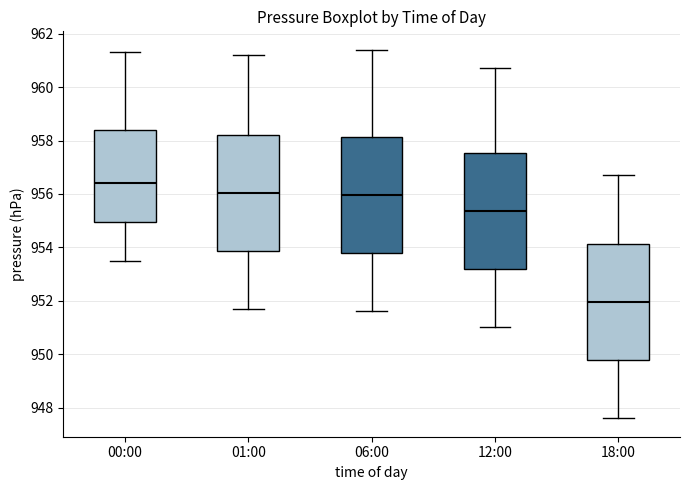

Reading left to right, transcribe this box plot: for each box, give where its median line is, the range the box spans, and where its two whiskers end, as read against the y-axis. The values are not printed on the chart, so give them approximately, as read against the axis.

00:00: median 956.4, box 955.0 to 958.4, whiskers 953.6 to 961.4
01:00: median 956.0, box 953.8 to 958.2, whiskers 951.8 to 961.2
06:00: median 956.0, box 953.8 to 958.2, whiskers 951.6 to 961.4
12:00: median 955.4, box 953.2 to 957.6, whiskers 951.0 to 960.8
18:00: median 952.0, box 949.8 to 954.2, whiskers 947.6 to 956.8